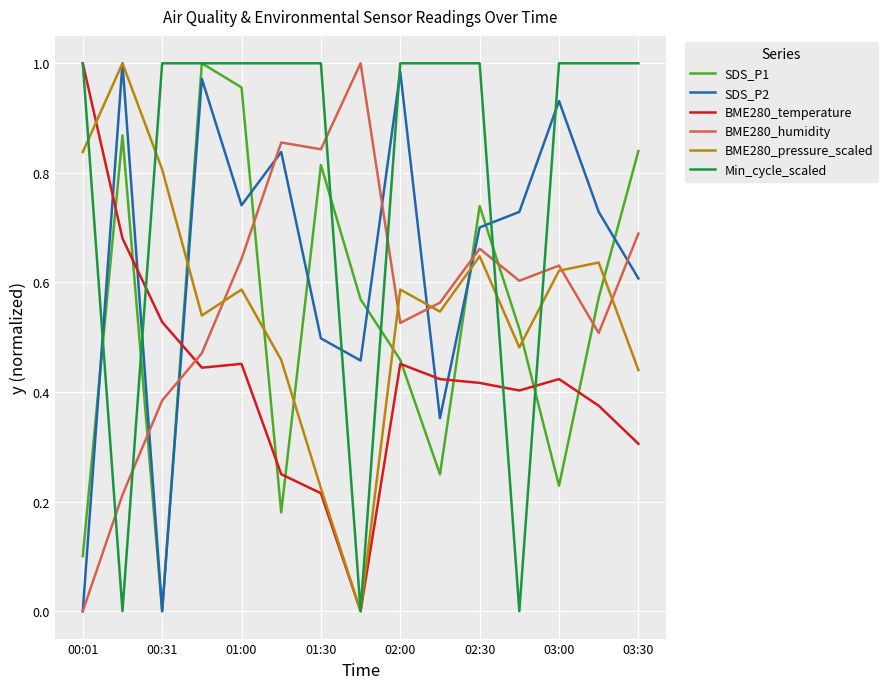

How many times do Min_cycle_scaled and SDS_P2 cross each other?

6